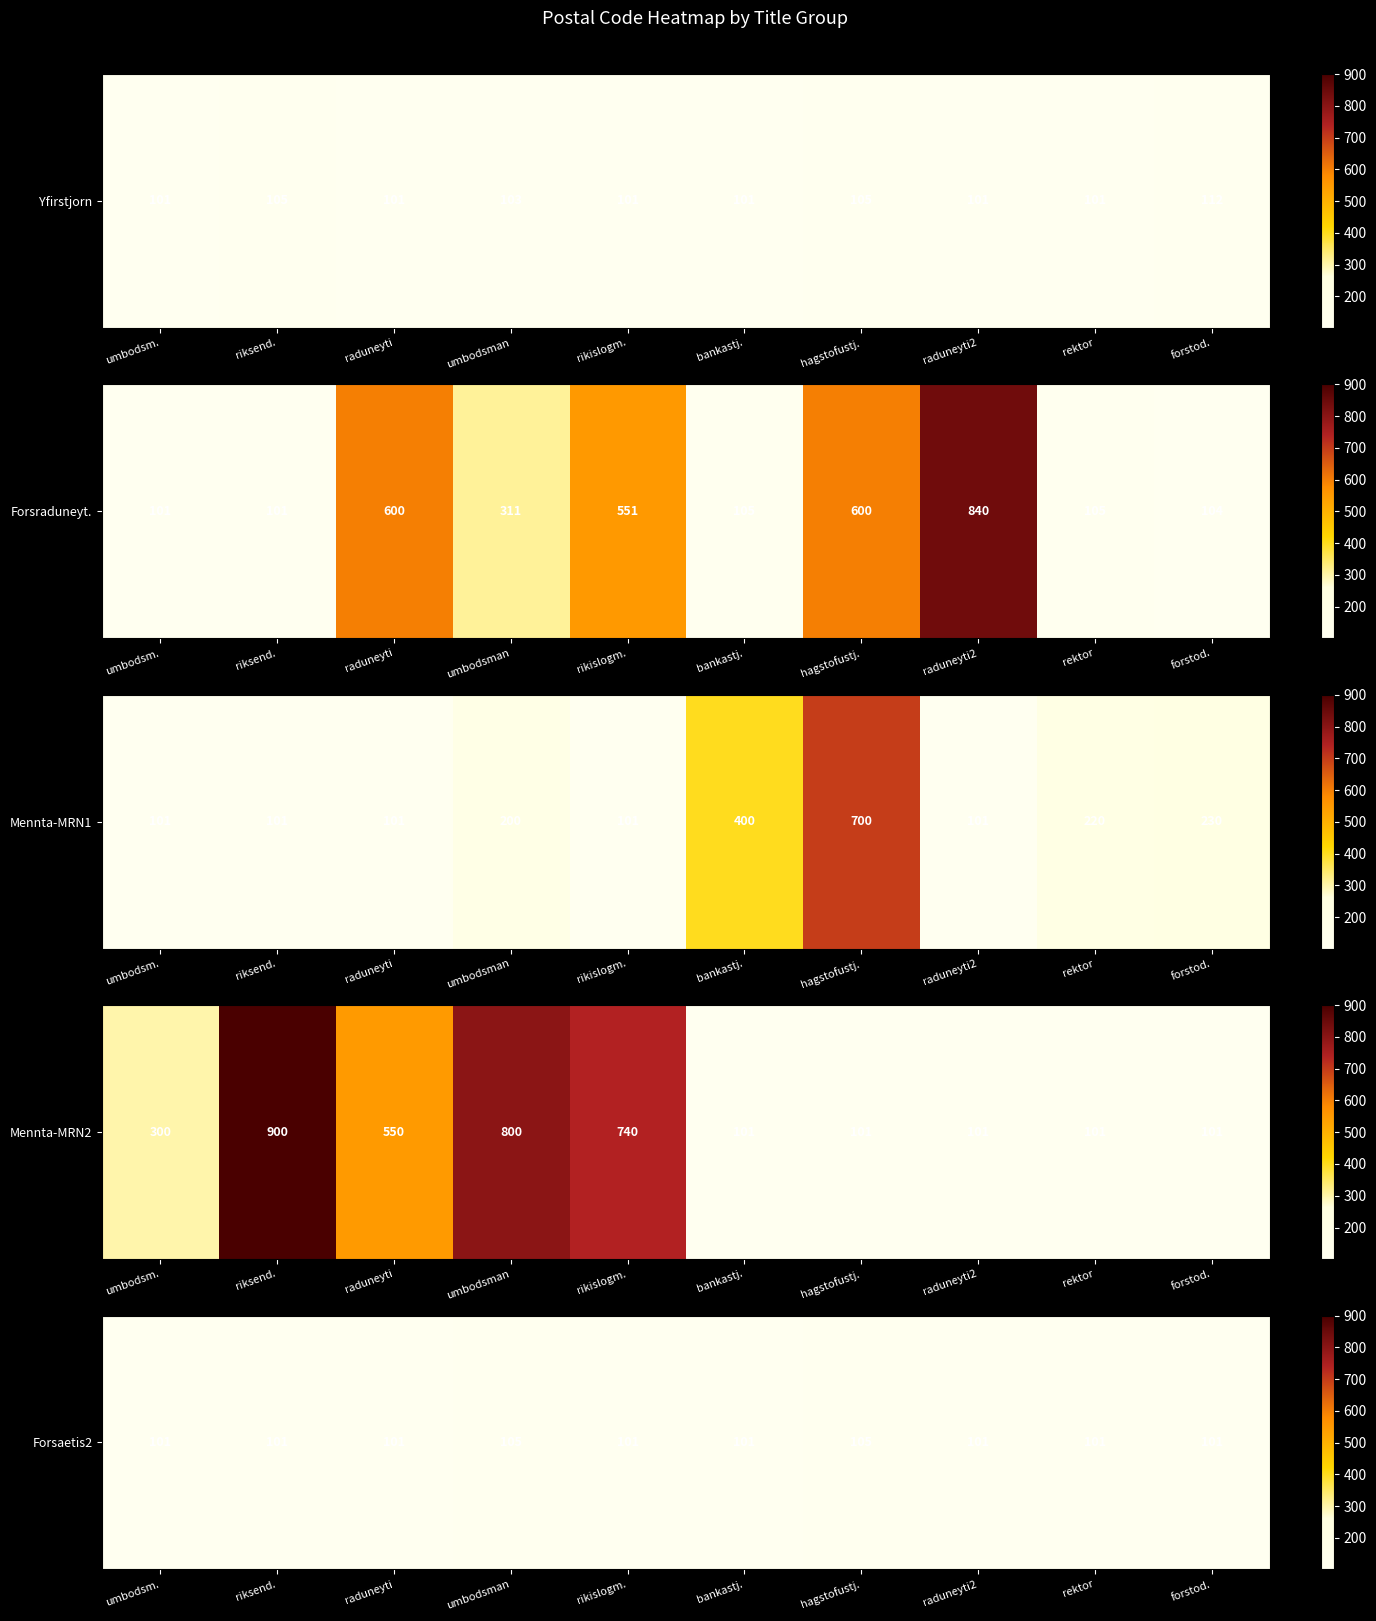

What is the ratio of the value at rektor to the value at forstod.?

1.0